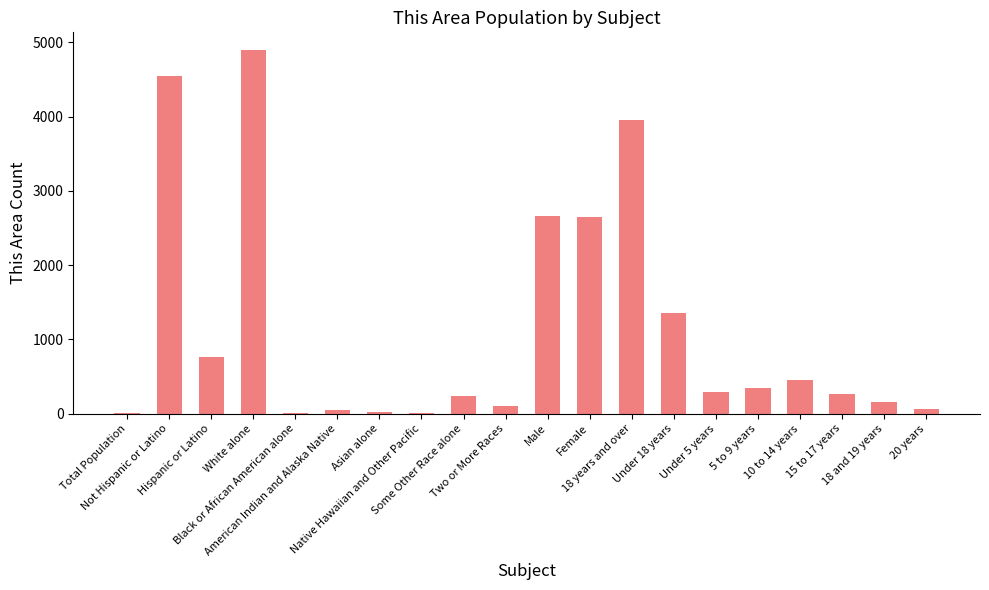

The value at 5 to 9 years is 349. True or false?

True